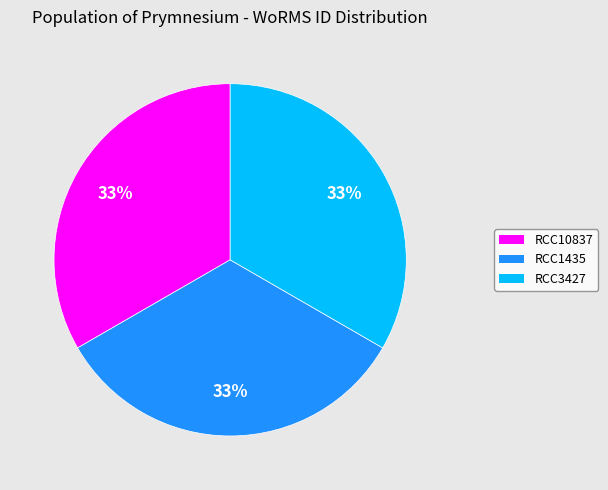

Is RCC1435 the majority of the pie?

No